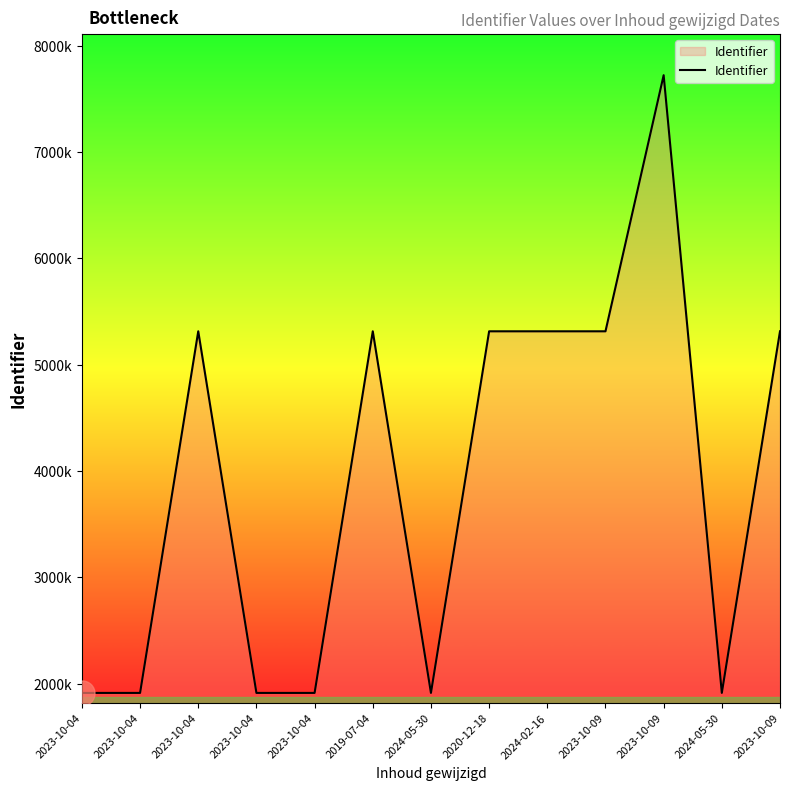

List the labels in order of value, smallest first.

2023-10-04, 2023-10-04, 2023-10-04, 2023-10-04, 2024-05-30, 2024-05-30, 2023-10-04, 2019-07-04, 2020-12-18, 2024-02-16, 2023-10-09, 2023-10-09, 2023-10-09